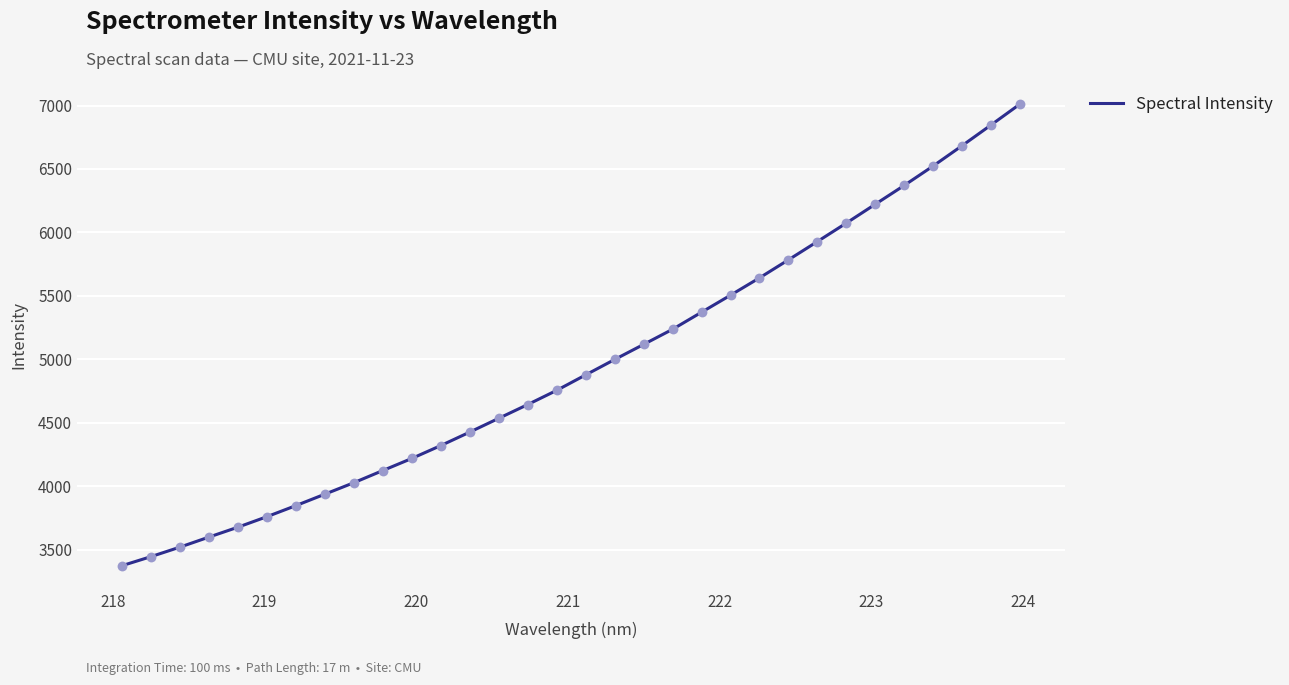

What is the difference between the maximum and minimum values?

3638.6